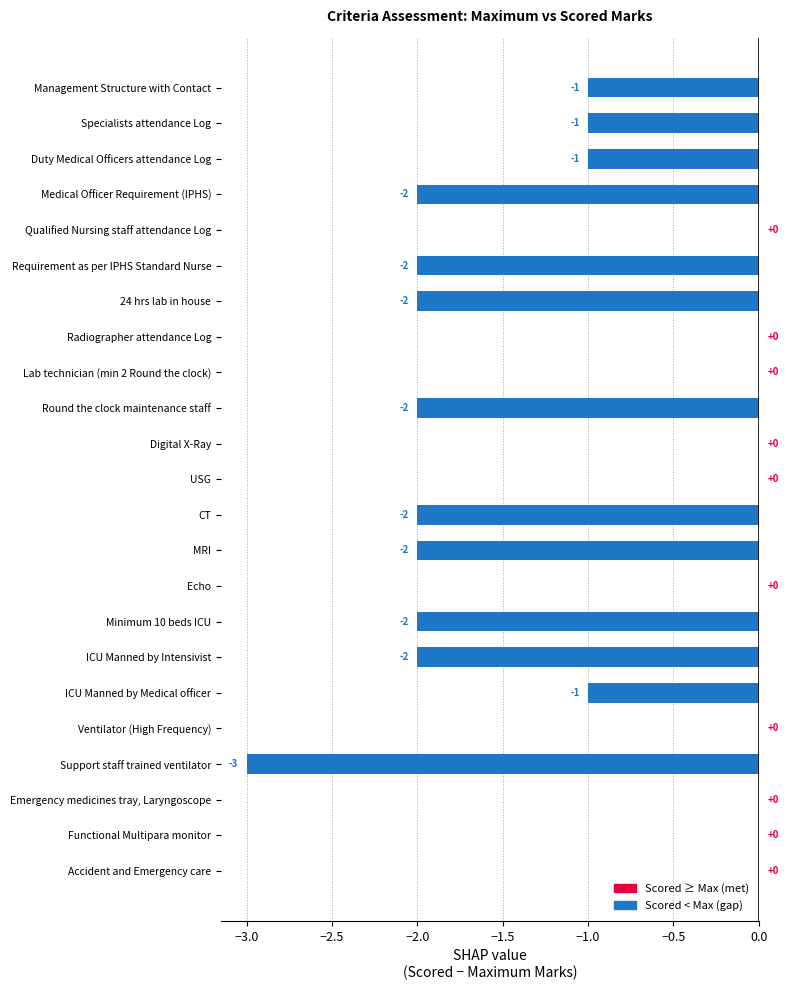

What is the sum of all values?

-23